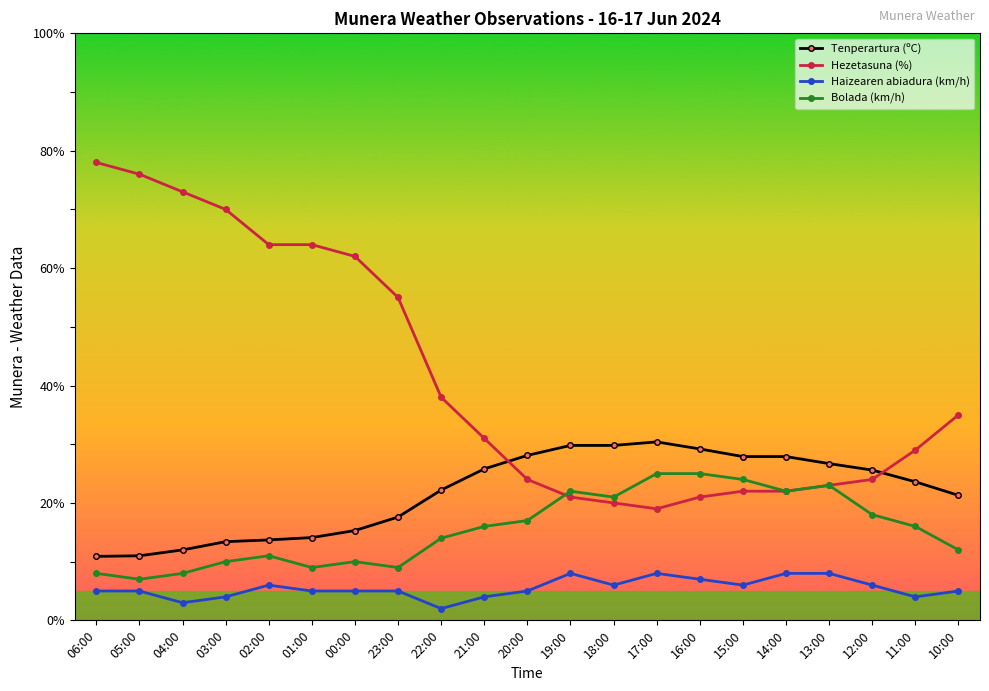

What is the total value across all series at 06:00?

101.9